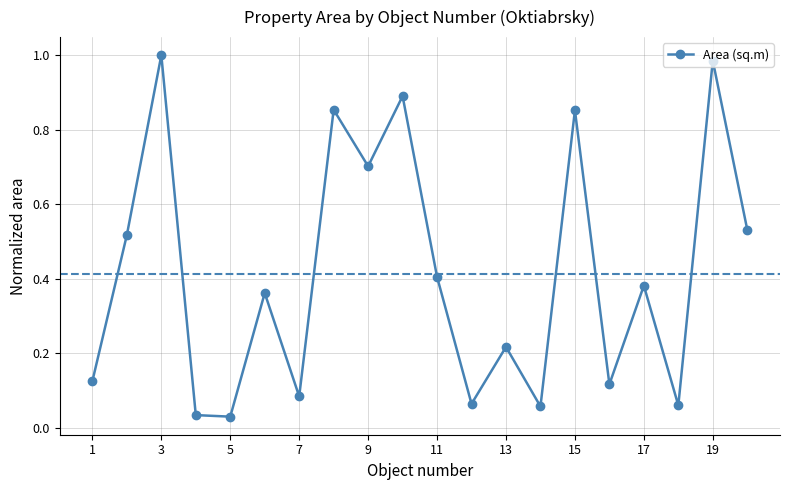

How many interior local peaks (higher than both neighbors) does the data have?

8